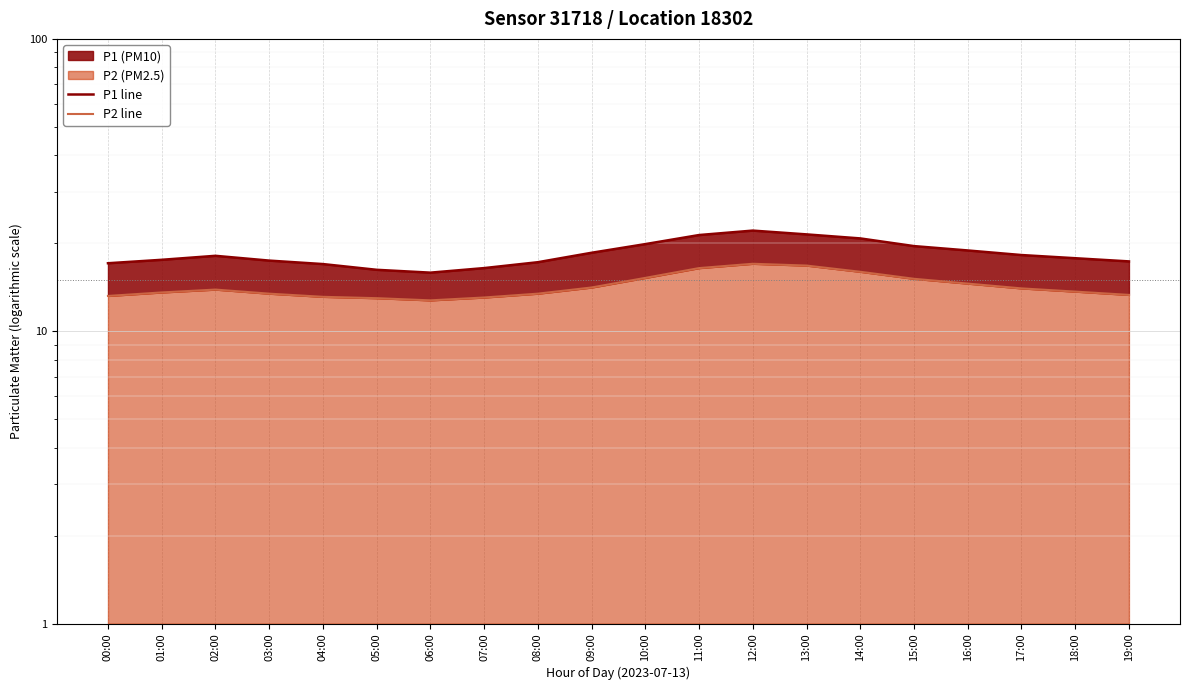

What is the difference between the maximum and minimum values in the P2 line series?

4.3